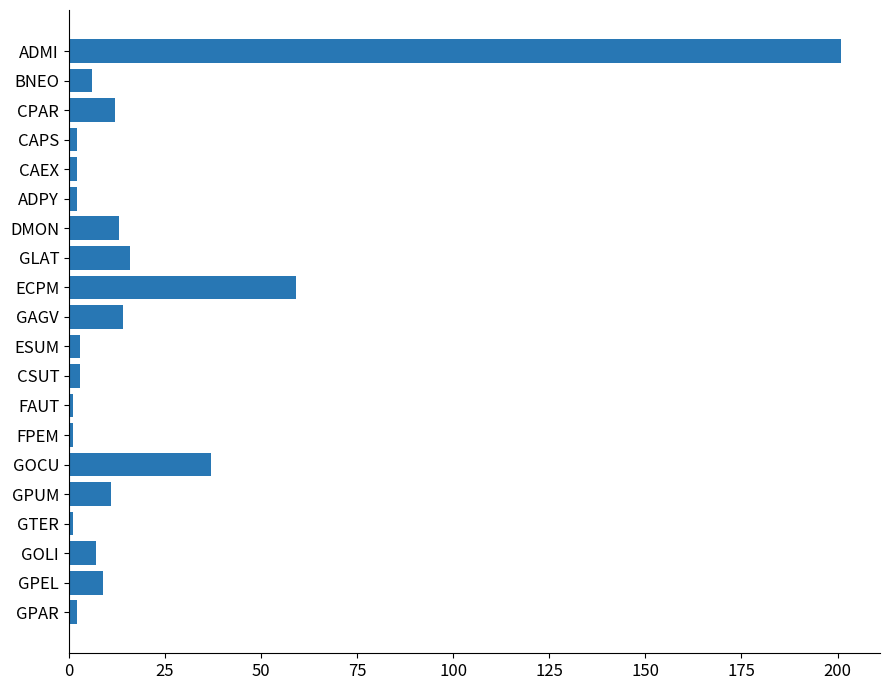

What is the label of the 19th bar from the bottom?

BNEO